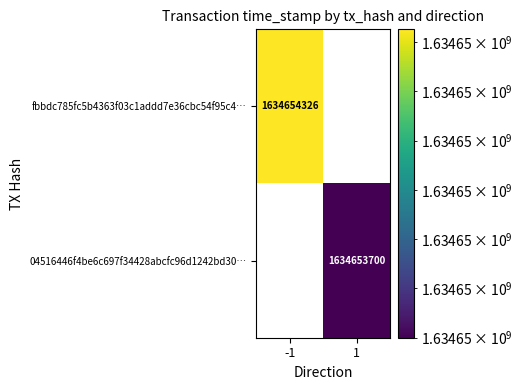

Reading right to left, transcribe all the data shown in this chart.

fbbdc785fc5b4363f03c1addd7e36cbc54f95c4: 1634654326	-1
04516446f4be6c697f34428abcfc96d1242bd30: 1634653700	1